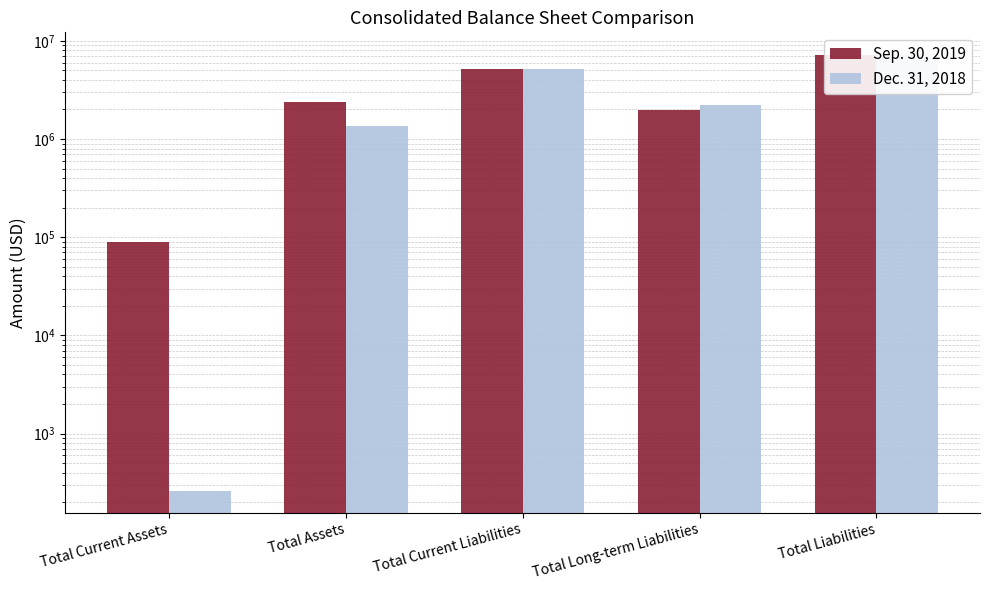

What is the value of the Sep. 30, 2019 bar at the 5th from the left?

7208718